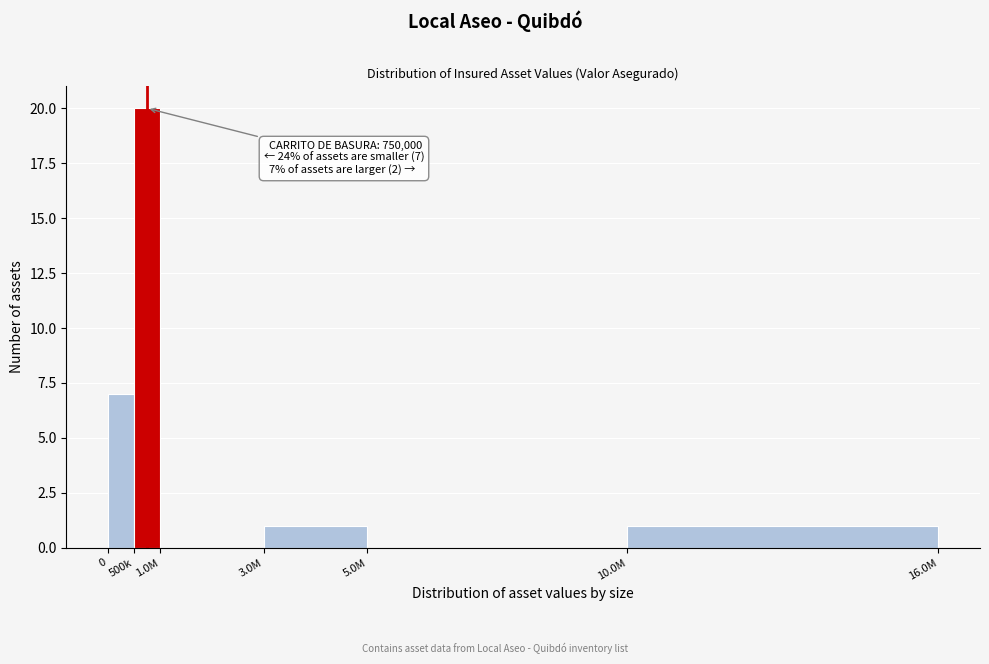

Reading right to left, transcribe all the data shown in this chart.

10.0M=1	5.0M=0	3.0M=1	1.0M=0	500k=20	0=7